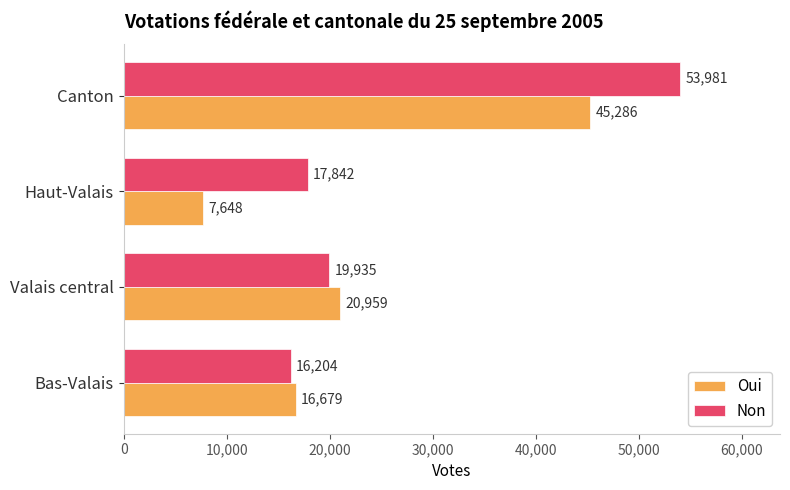

The value of Oui at Valais central is 20959. True or false?

True